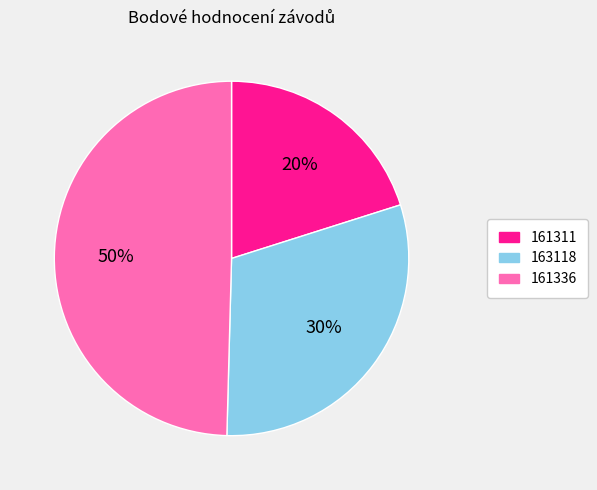

Is 163118 the majority of the pie?

No